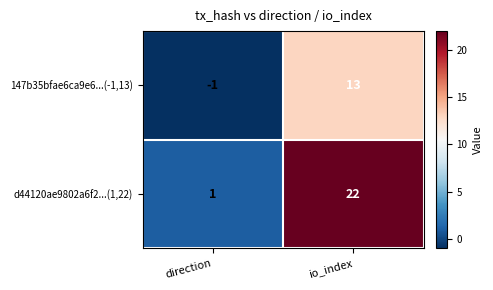

At how many categories does at least one series exceed 17?

1